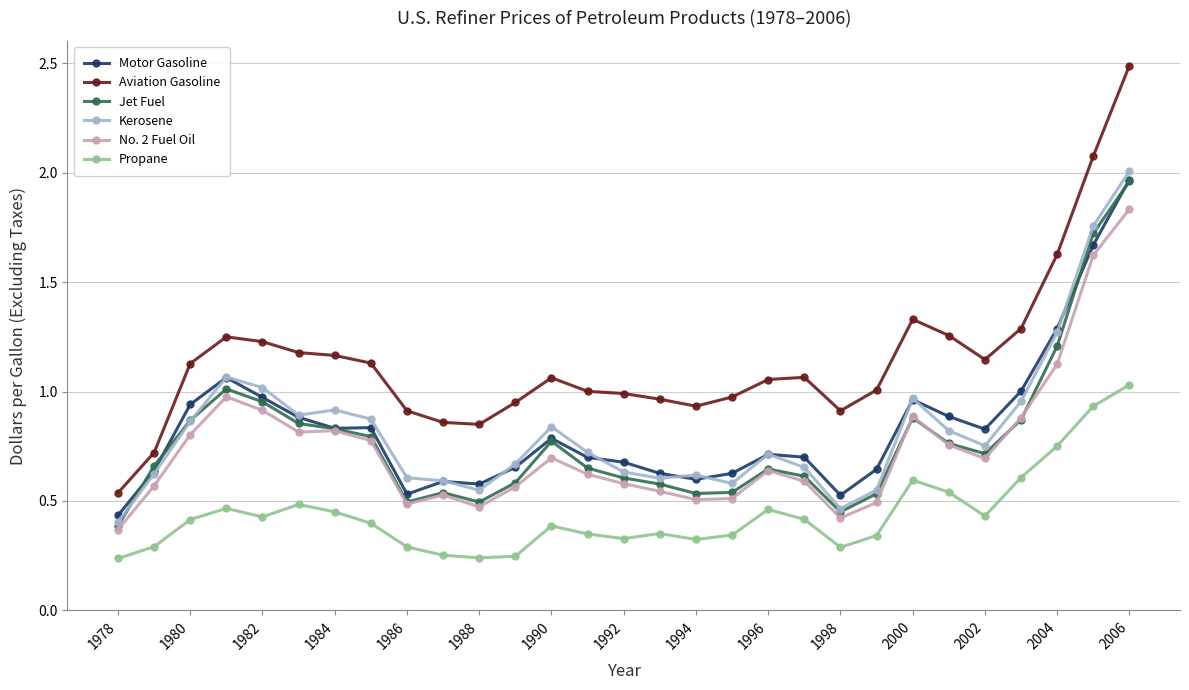

At how many categories does at least one series exceed 0?

29